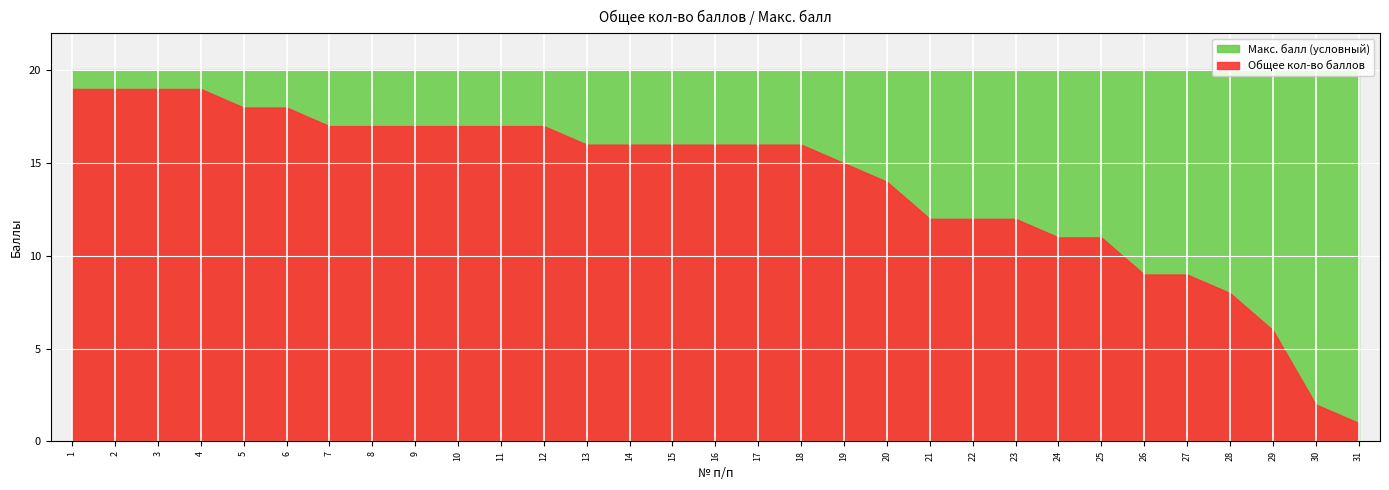

True or false: Общее кол-во баллов and Макс. балл (условный) intersect in this chart.

False